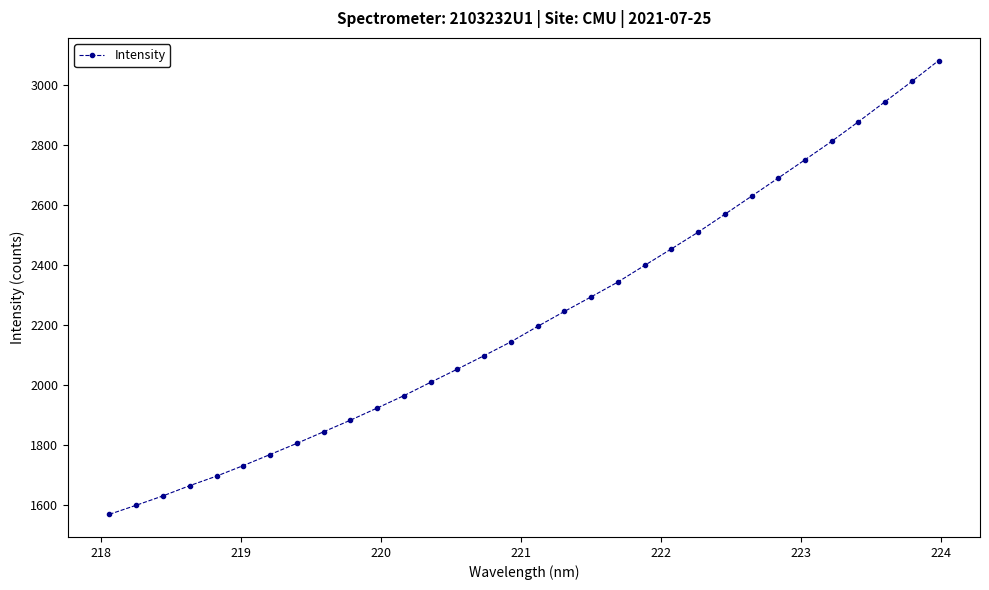

Reading left to right, extract all data points from this chart.

1567.6	1597.8	1629.0	1663.2	1694.9	1730.1	1767.0	1804.2	1842.8	1881.4	1922.0	1963.3	2007.9	2051.9	2096.9	2142.9	2194.4	2244.2	2292.9	2342.3	2397.8	2452.8	2508.6	2568.4	2628.6	2689.3	2750.2	2811.8	2877.1	2944.1	3011.5	3081.1